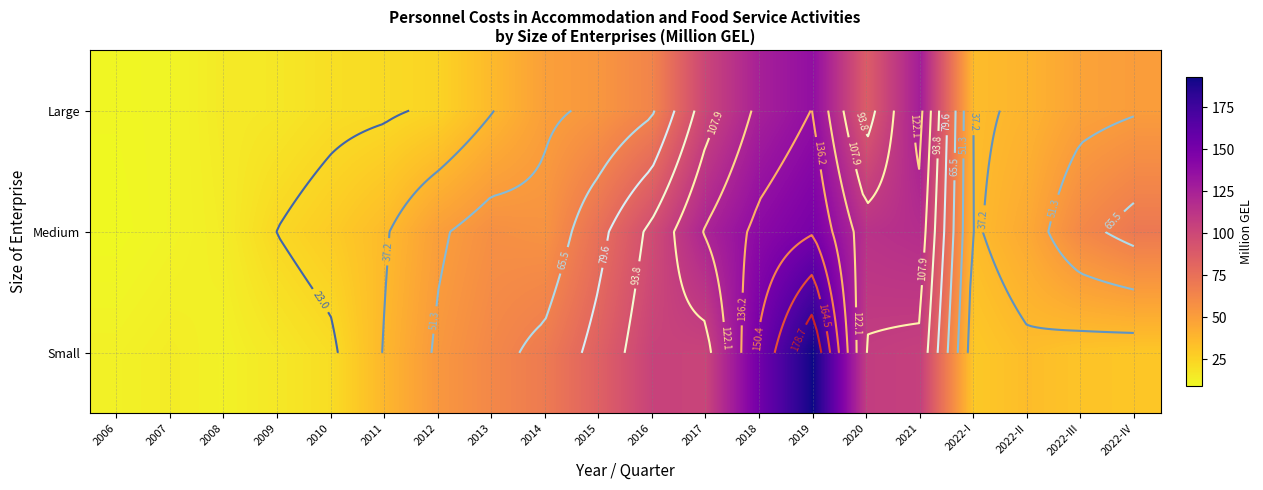

Rank the series at 2022-IV from lowest to highest value.

Small, Large, Medium